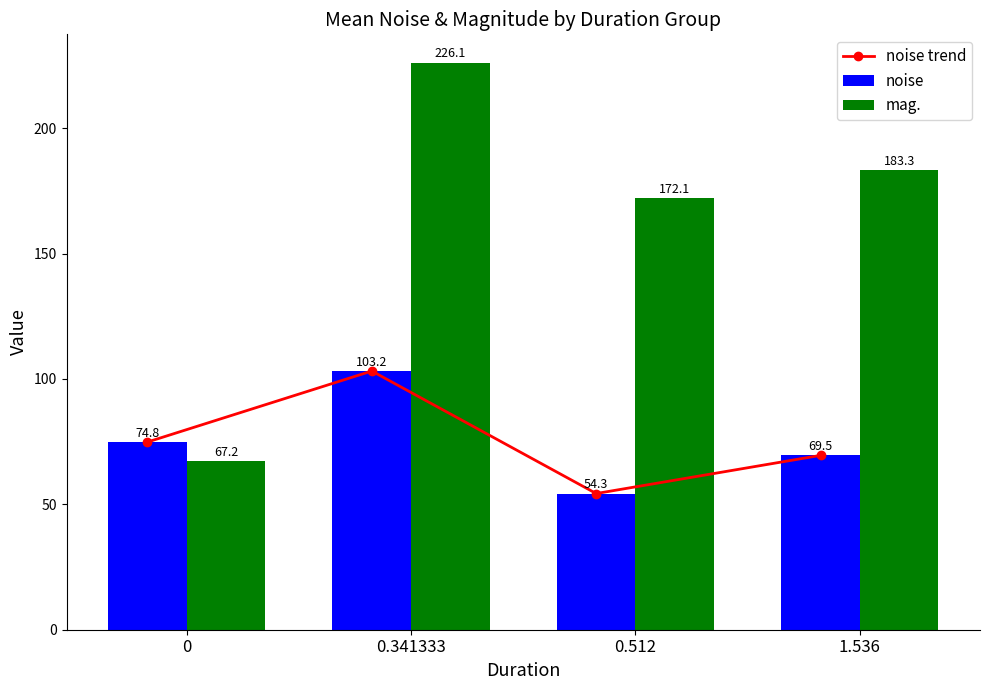

What position from the right is 1.536?

1